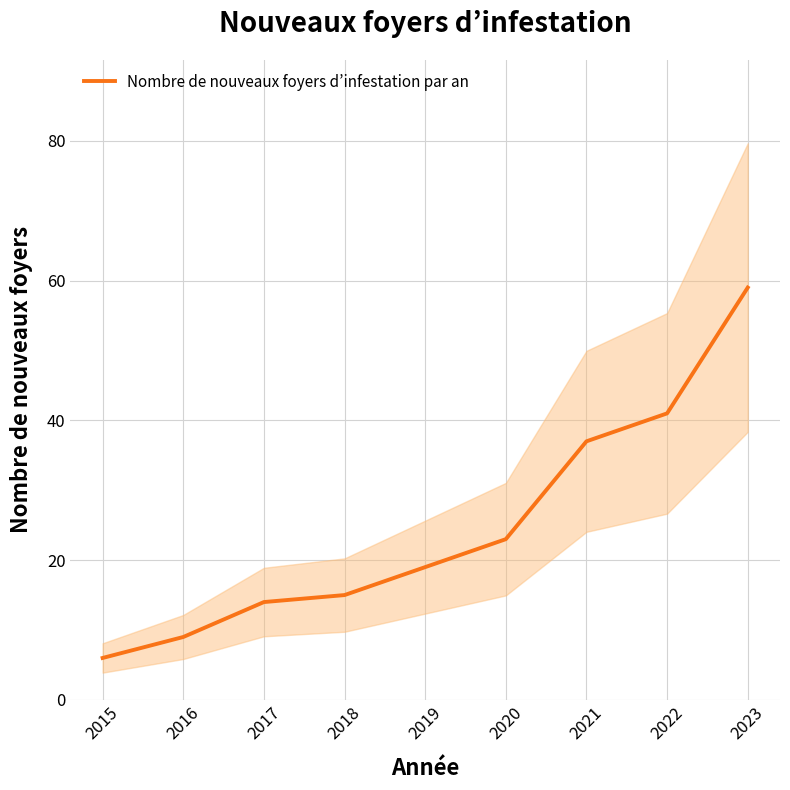

What is the change in value from 2017 to 2019?

+5